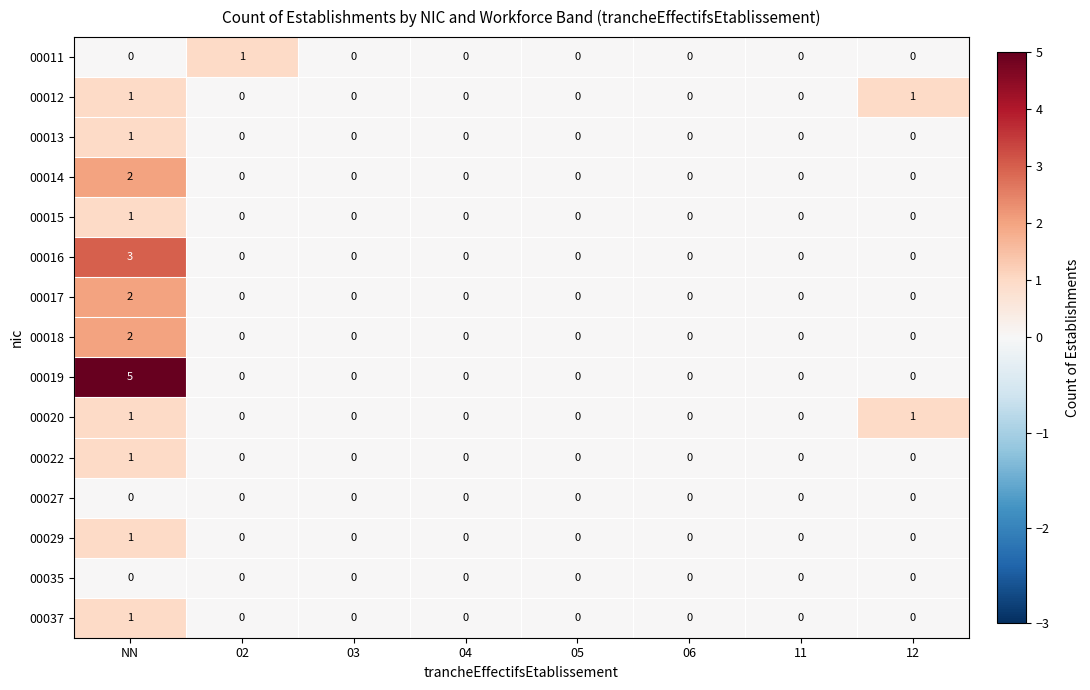

Is it true that 00037 equals 0 at 05?

True